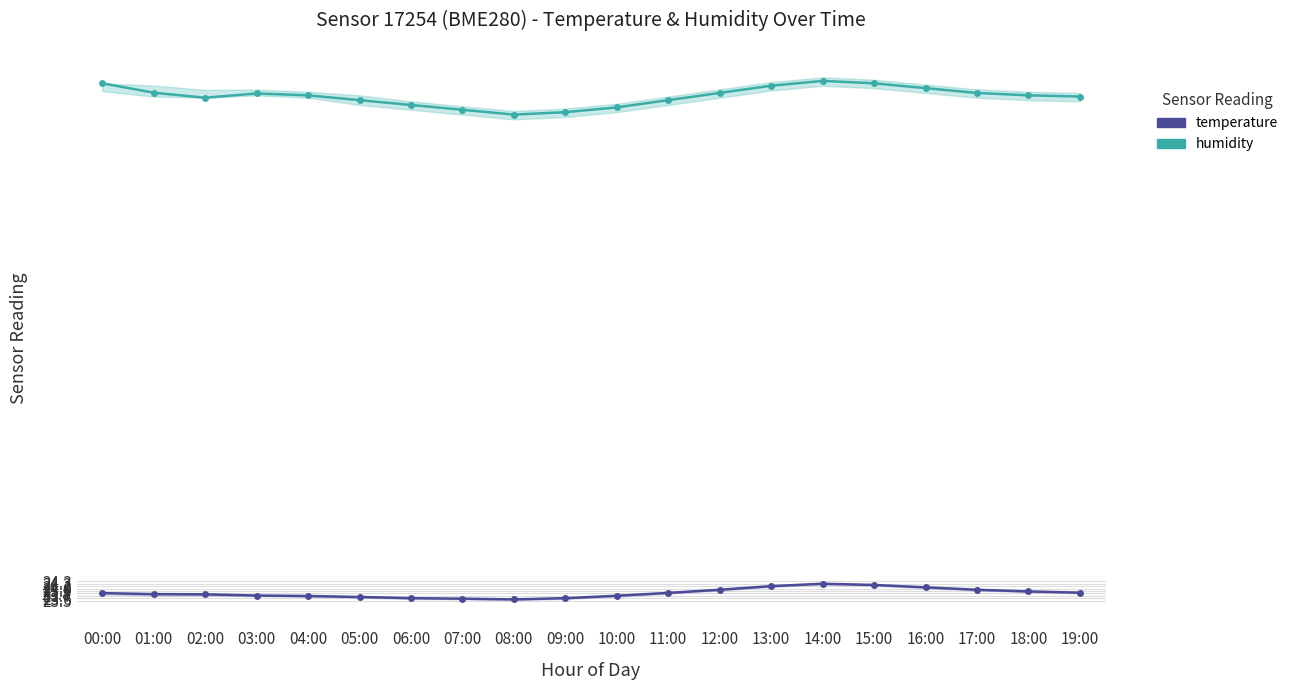

Is it true that temperature equals 23.6 at 06:00?

True